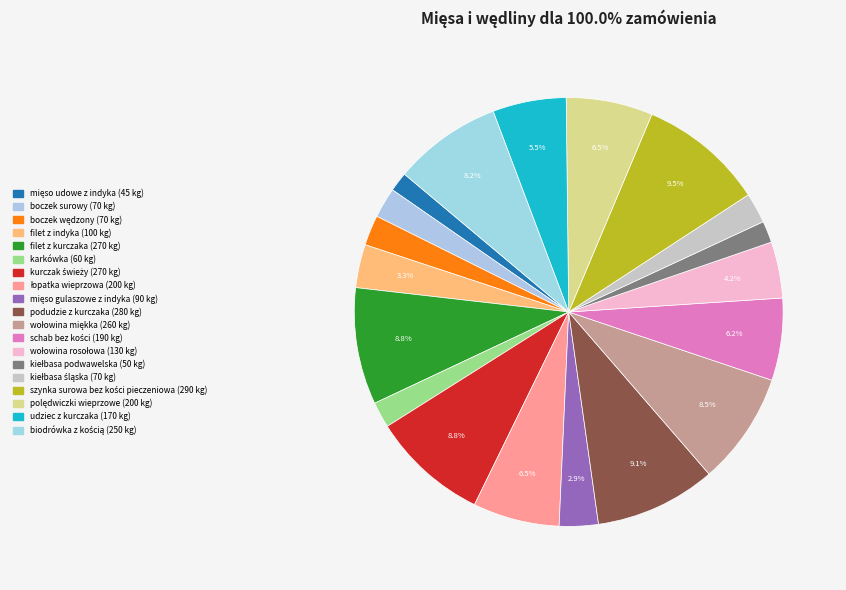

How many slices are in this pie chart?

19